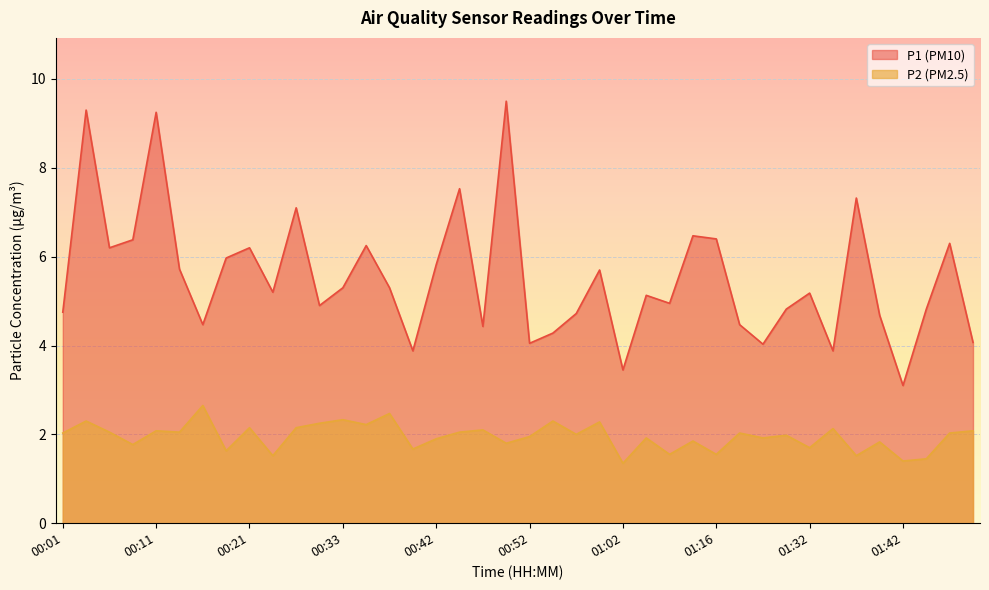

Reading left to right, what are all the values shown in this chart?

P1: 00:01=4.8	00:03=9.3	00:06=6.2	00:08=6.4	00:11=9.2	00:13=5.7	00:16=4.5	00:18=6.0	00:21=6.2	00:25=5.2	00:28=7.1	00:30=4.9	00:33=5.3	00:35=6.2	00:38=5.3	00:40=3.9	00:42=5.8	00:45=7.5	00:47=4.4	00:50=9.5	00:52=4.0	00:55=4.3	00:57=4.7	01:00=5.7	01:02=3.5	01:05=5.1	01:11=5.0	01:13=6.5	01:16=6.4	01:18=4.5	01:21=4.0	01:29=4.8	01:32=5.2	01:34=3.9	01:37=7.3	01:39=4.7	01:42=3.1	01:47=4.8	01:49=6.3	01:52=4.1
P2: 00:01=2.0	00:03=2.3	00:06=2.0	00:08=1.8	00:11=2.1	00:13=2.0	00:16=2.6	00:18=1.6	00:21=2.1	00:25=1.5	00:28=2.1	00:30=2.2	00:33=2.3	00:35=2.2	00:38=2.5	00:40=1.7	00:42=1.9	00:45=2.0	00:47=2.1	00:50=1.8	00:52=1.9	00:55=2.3	00:57=2.0	01:00=2.3	01:02=1.4	01:05=1.9	01:11=1.6	01:13=1.9	01:16=1.6	01:18=2.0	01:21=1.9	01:29=2.0	01:32=1.7	01:34=2.1	01:37=1.5	01:39=1.8	01:42=1.4	01:47=1.4	01:49=2.0	01:52=2.1